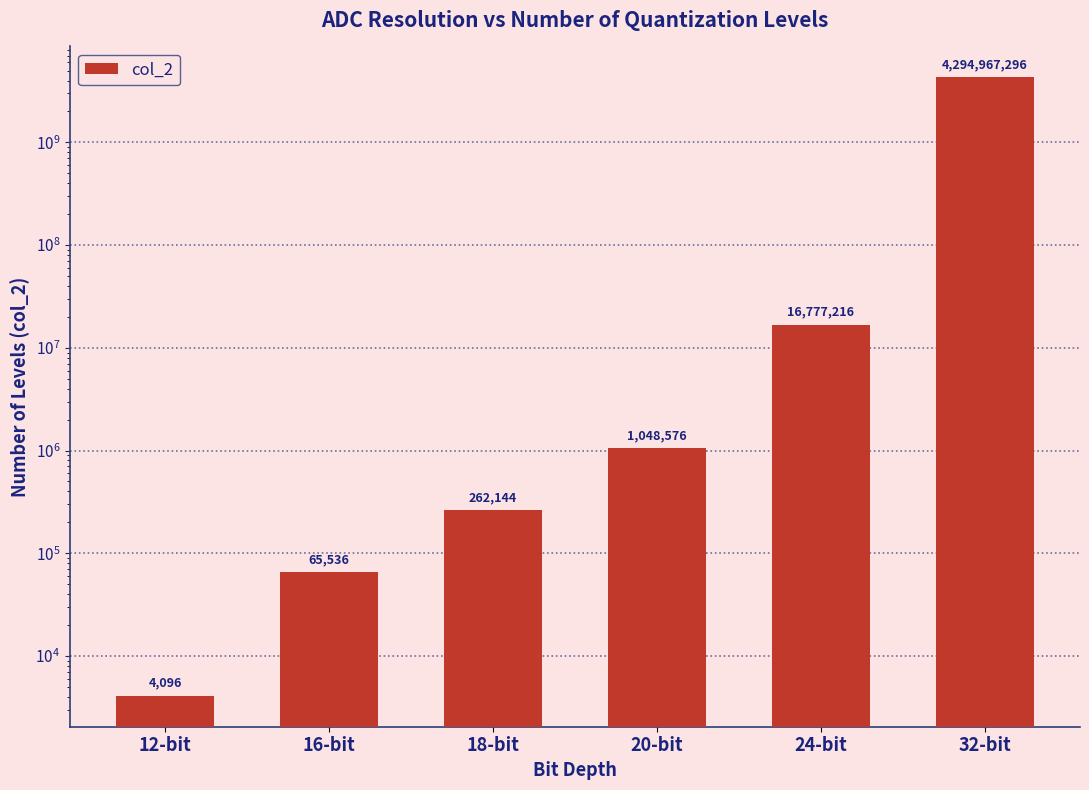

Reading left to right, list all the values displayed in this chart.

12-bit=4096	16-bit=65536	18-bit=262144	20-bit=1048576	24-bit=16777216	32-bit=4294967296